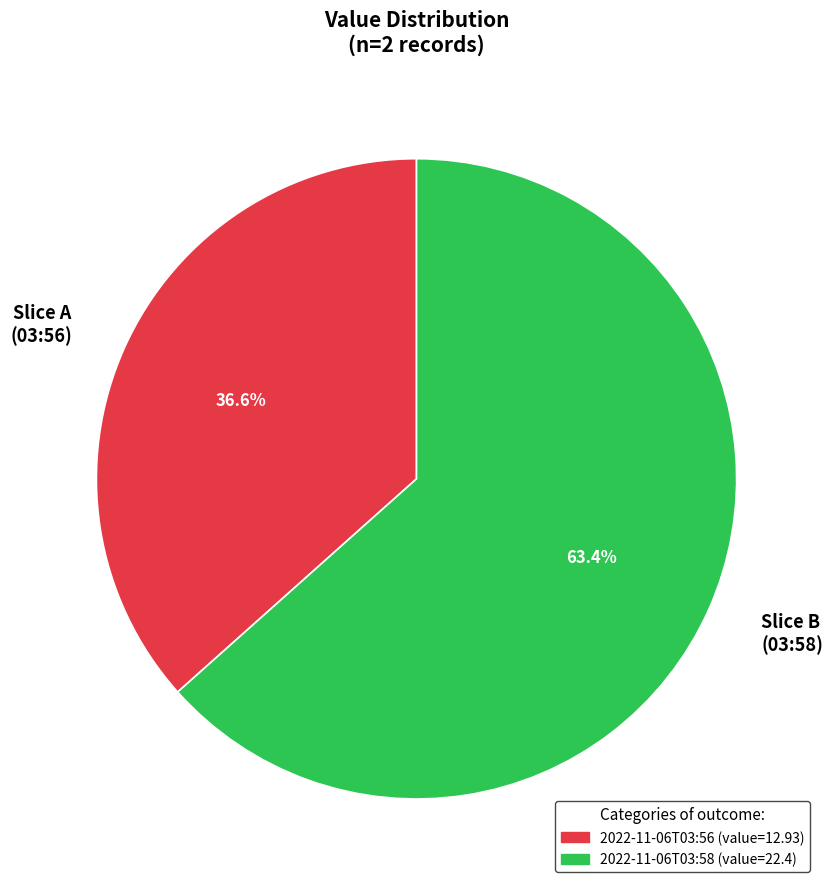

Is there any slice that represents more than half of the pie?

Yes